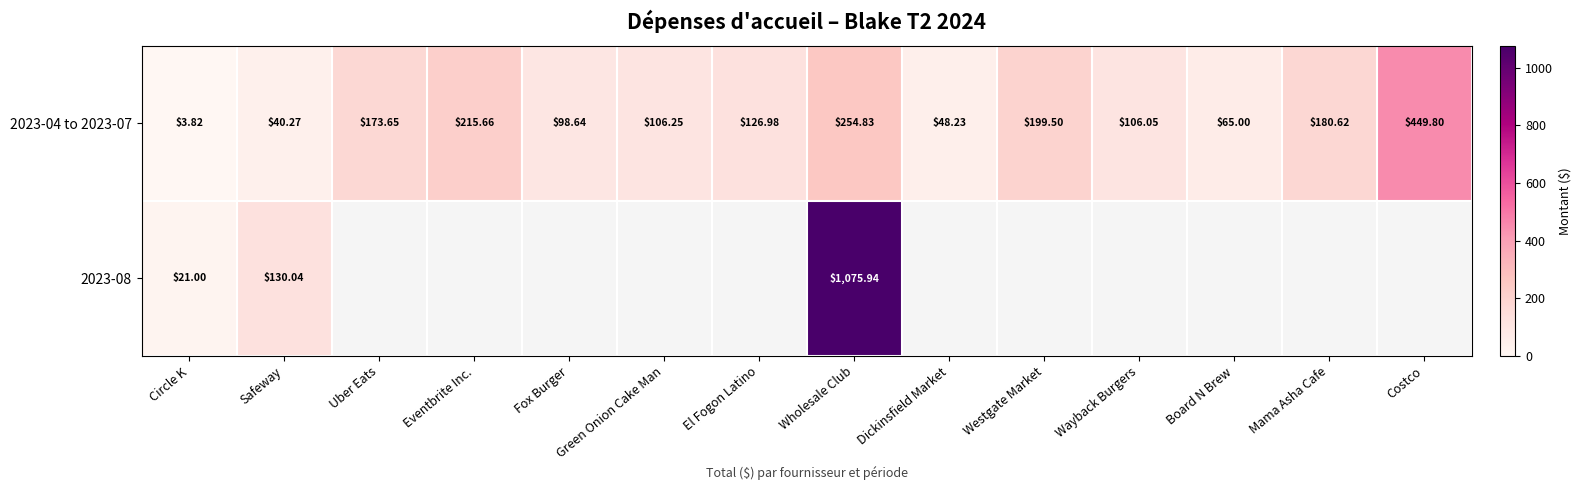

At which label does 2023-04 to 2023-07 reach its peak?

Costco